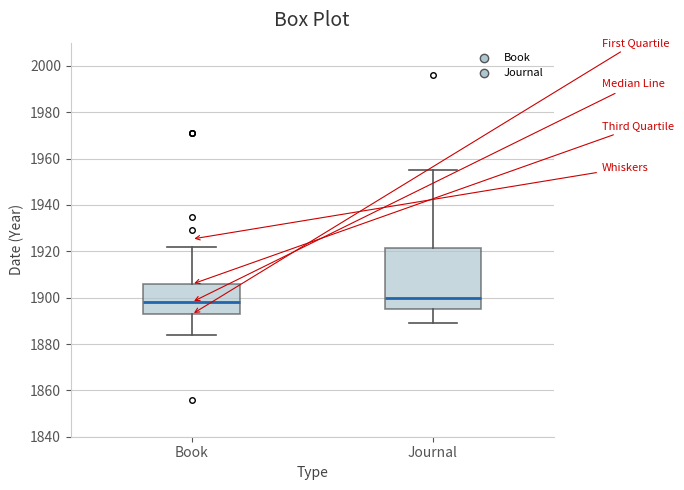

Reading left to right, transcribe this box plot: for each box, give where its median line is, the range the box spans, and where its two whiskers end, as read against the y-axis. The values are not printed on the chart, so give them approximately, as read against the axis.

Book: median 1898, box 1892 to 1906, whiskers 1884 to 1922
Journal: median 1900, box 1896 to 1922, whiskers 1890 to 1956